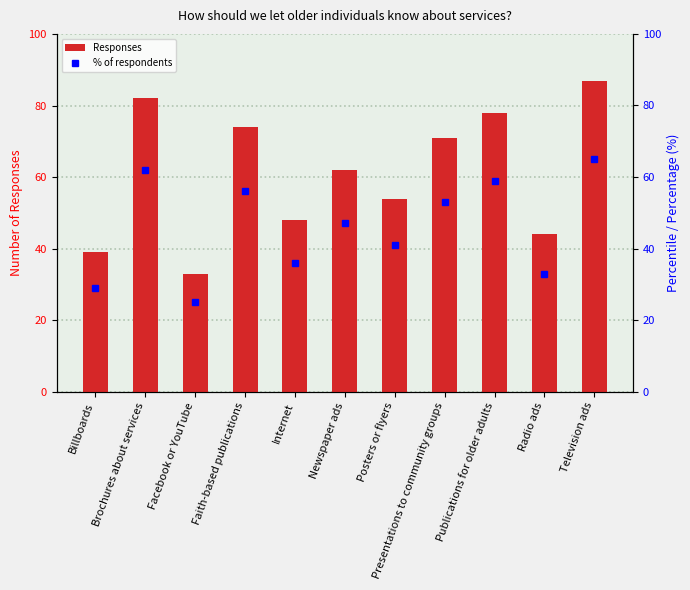

What is the maximum value shown in the chart?

87